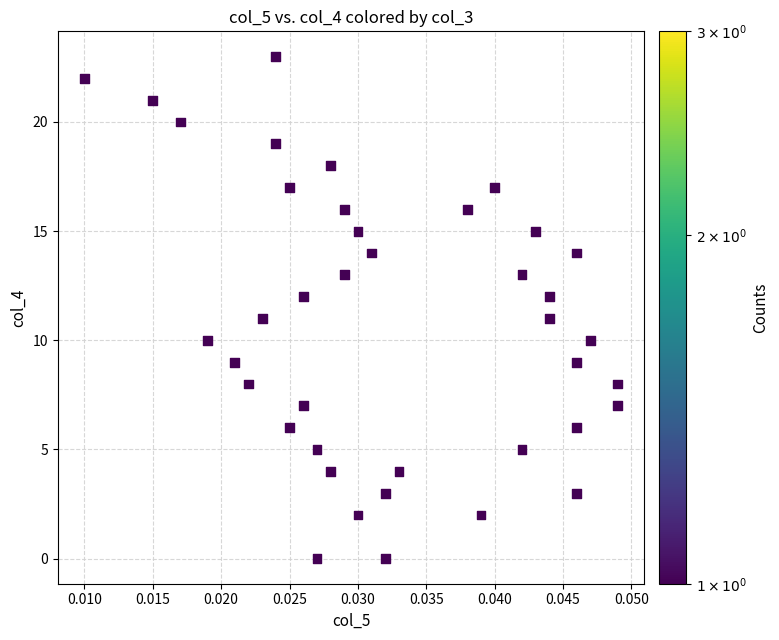

What is the range of Y values (max minus min)?

23